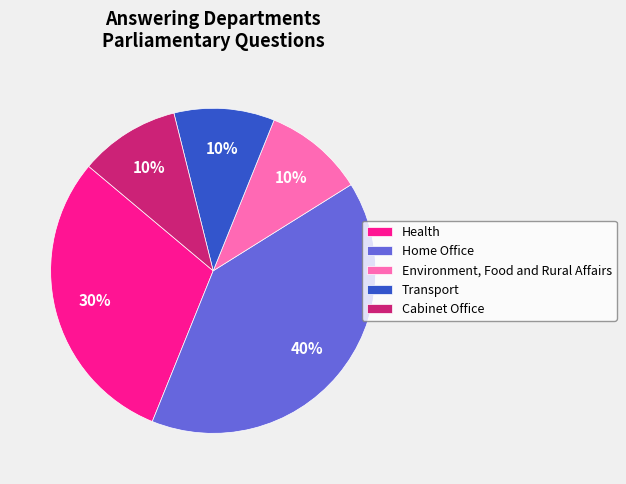

What percentage is the Transport slice, to the nearest percent?

10%